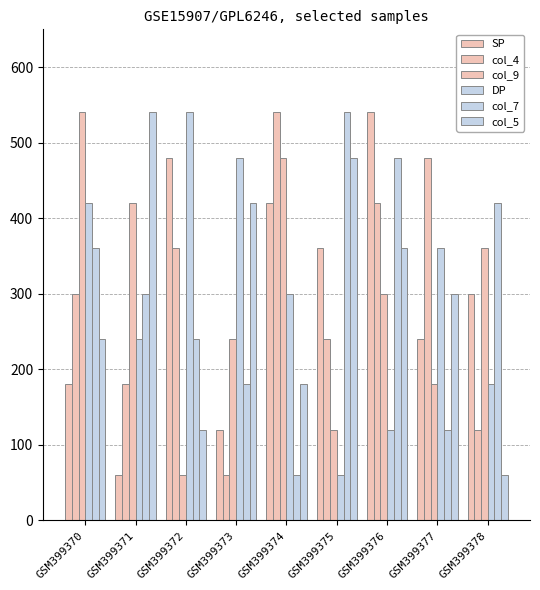

Reading right to left, transcribe all the data shown in this chart.

SP: 300	240	540	360	420	120	480	60	180
col_4: 120	480	420	240	540	60	360	180	300
col_9: 360	180	300	120	480	240	60	420	540
DP: 180	360	120	60	300	480	540	240	420
col_7: 420	120	480	540	60	180	240	300	360
col_5: 60	300	360	480	180	420	120	540	240